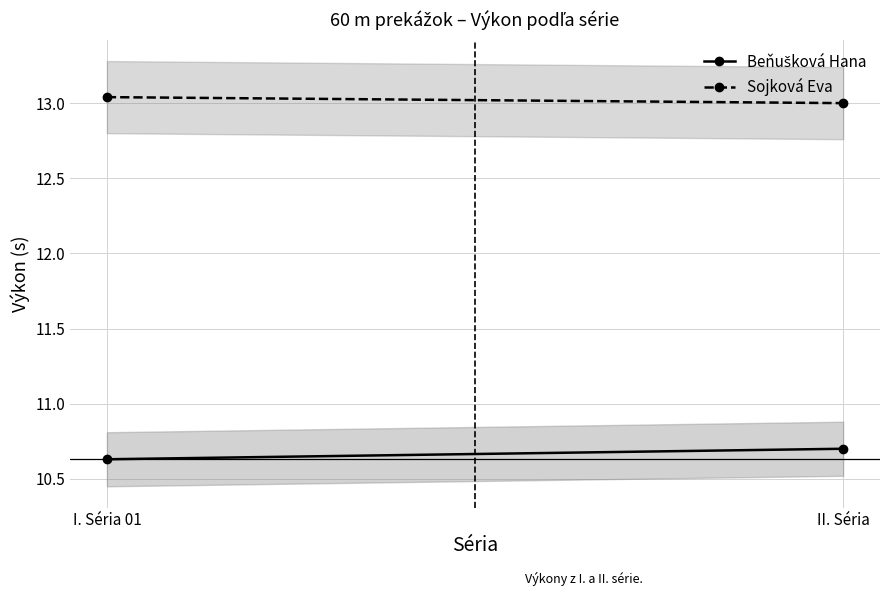

What is the minimum value for Sojková Eva?

13.0